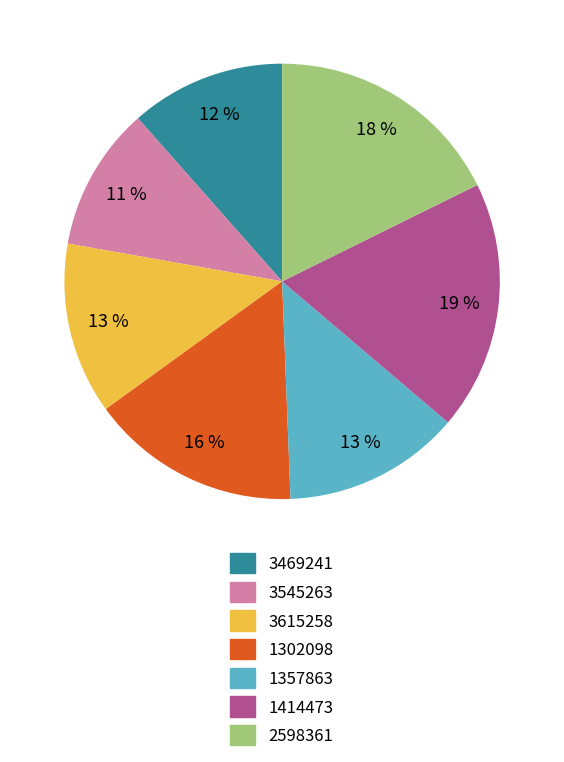

Approximately how many times larger is the value at 1414473 compared to 3469241?

1.6